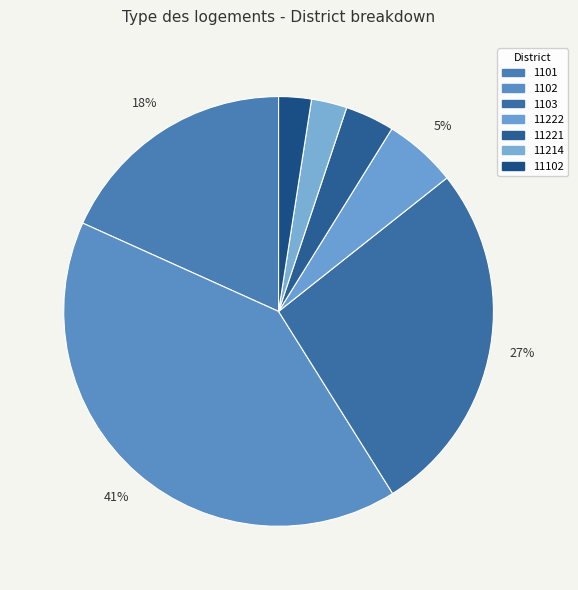

True or false: 1103 accounts for 27% of the total.

True